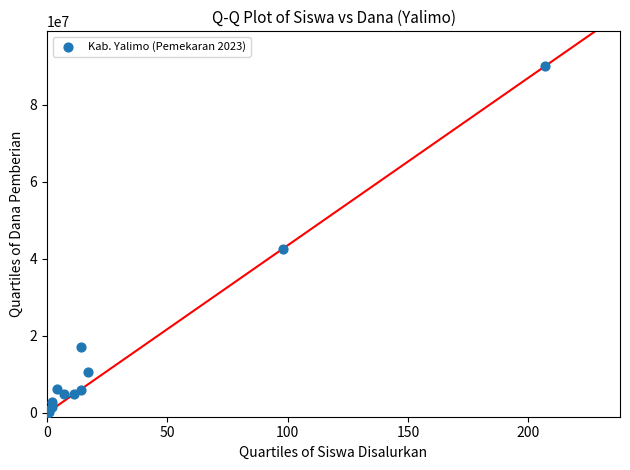

What Y value in the scatter plot is closest to 45000000?

42525000